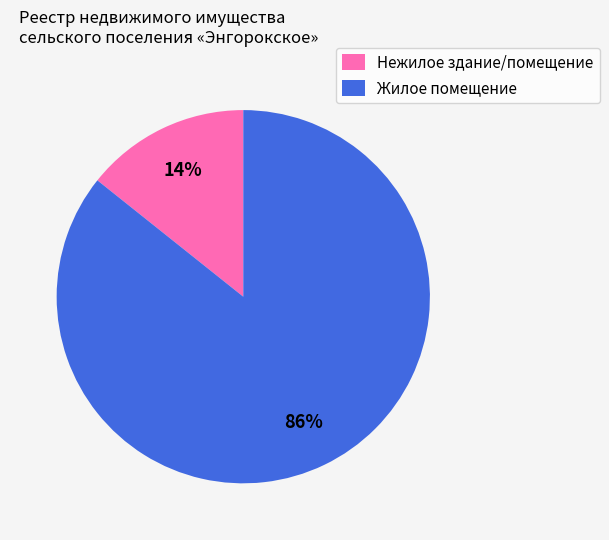

Is it true that Нежилое здание/помещение is 14% of the pie?

True